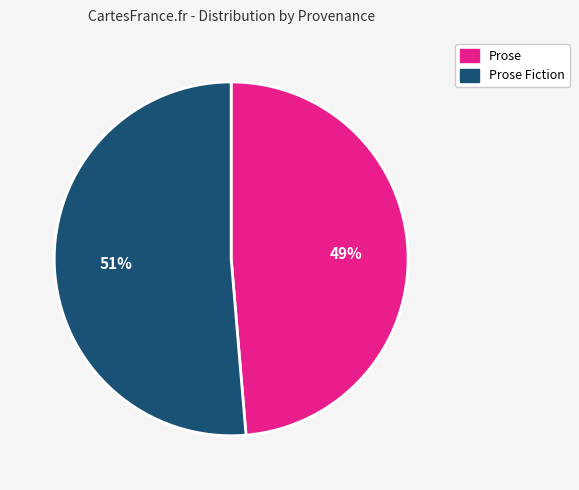

Is it true that Prose is 61% of the pie?

False